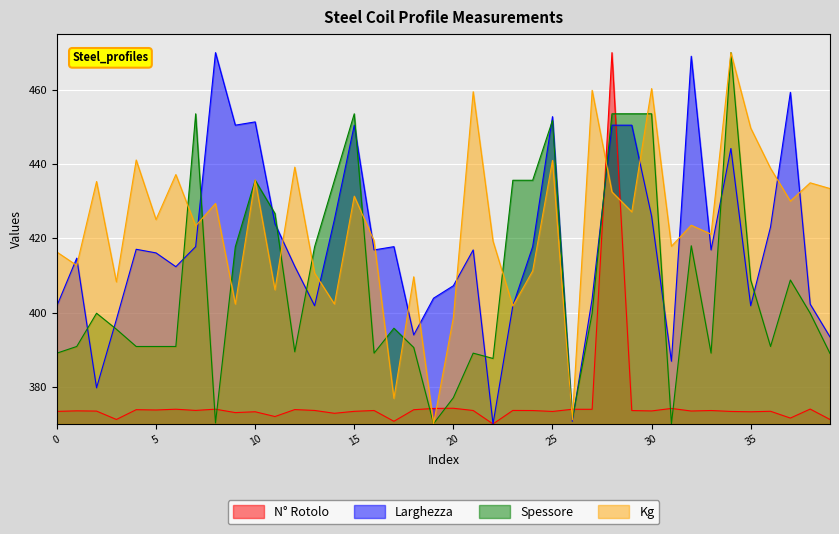

How many lines are shown in the chart?

4